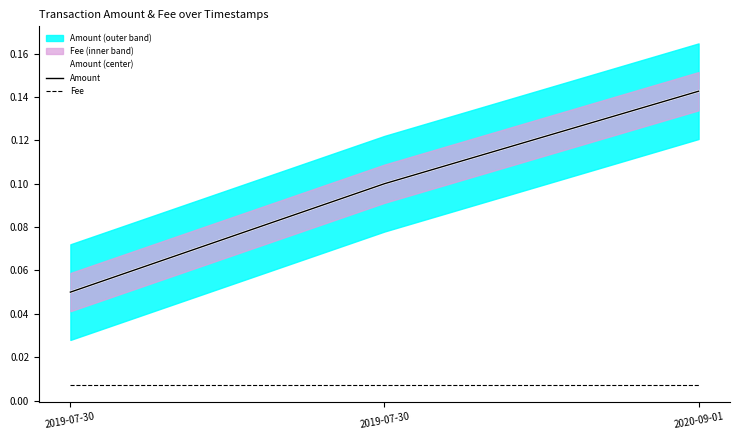

What is the spread (max minus min) of values at 2020-09-01?

0.1